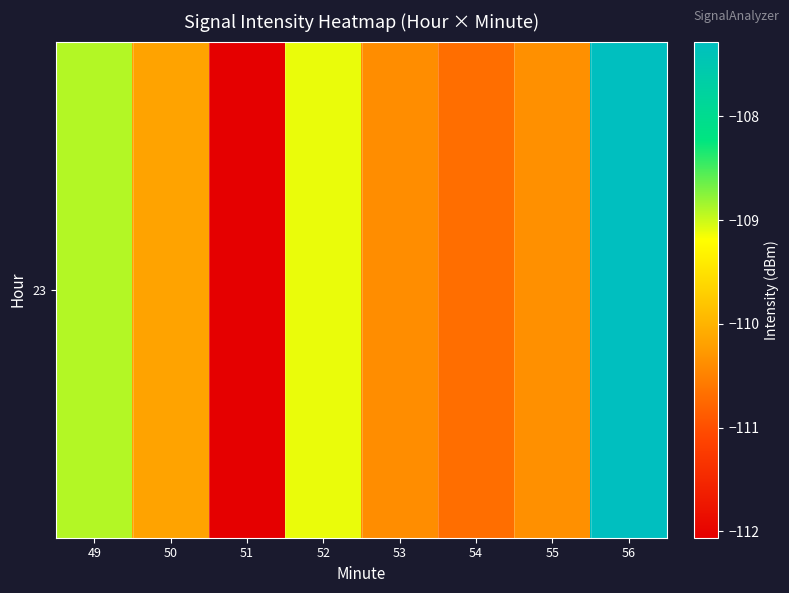

What is the approximate value at 52?

-109.1